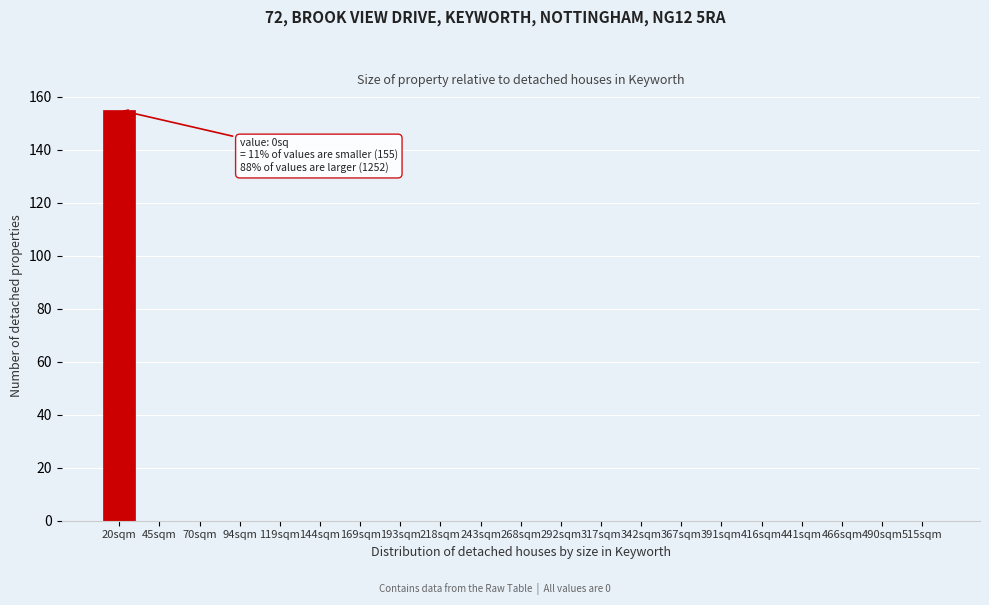

Reading left to right, list all the values displayed in this chart.

20sqm=155	45sqm=0	70sqm=0	94sqm=0	119sqm=0	144sqm=0	169sqm=0	193sqm=0	218sqm=0	243sqm=0	268sqm=0	292sqm=0	317sqm=0	342sqm=0	367sqm=0	391sqm=0	416sqm=0	441sqm=0	466sqm=0	490sqm=0	515sqm=0